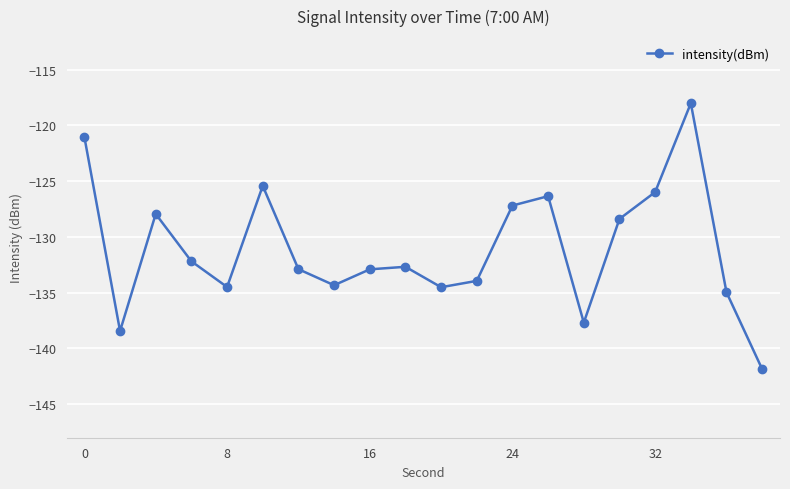

Does the chart display data point markers on the line(s)?

Yes